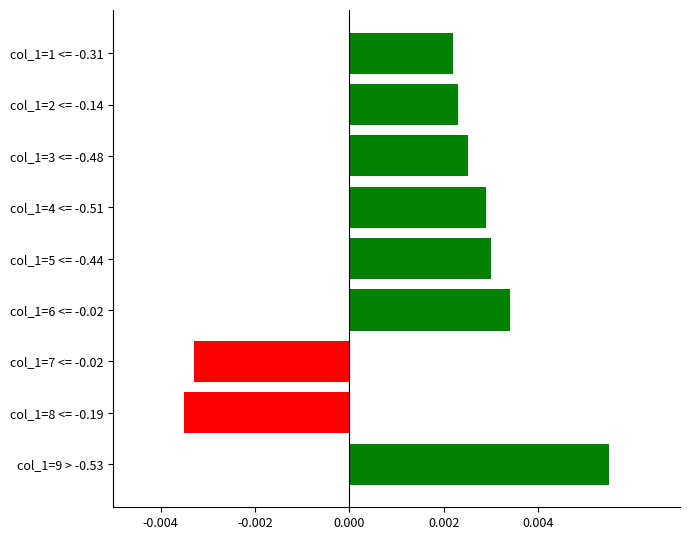

List the labels in order of value, largest first.

col_1=9 > -0.53, col_1=6 <= -0.02, col_1=5 <= -0.44, col_1=4 <= -0.51, col_1=3 <= -0.48, col_1=2 <= -0.14, col_1=1 <= -0.31, col_1=7 <= -0.02, col_1=8 <= -0.19